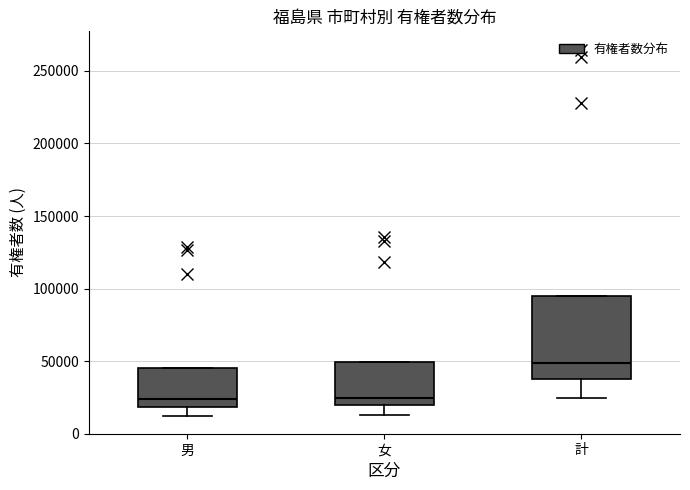

Comparing the boxes themselves (not the whiskers), which one is the tallest?

計